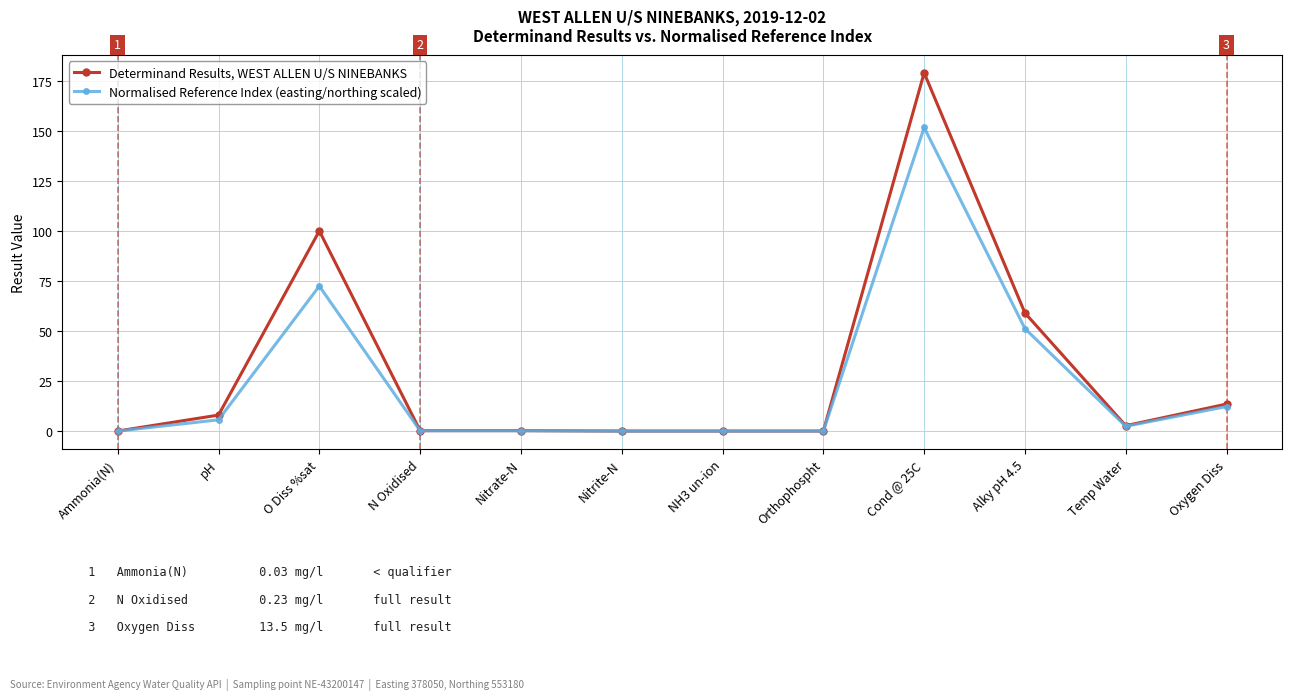

Is it true that Determinand Results, WEST ALLEN U/S NINEBANKS equals 0.0 at Ammonia(N)?

True